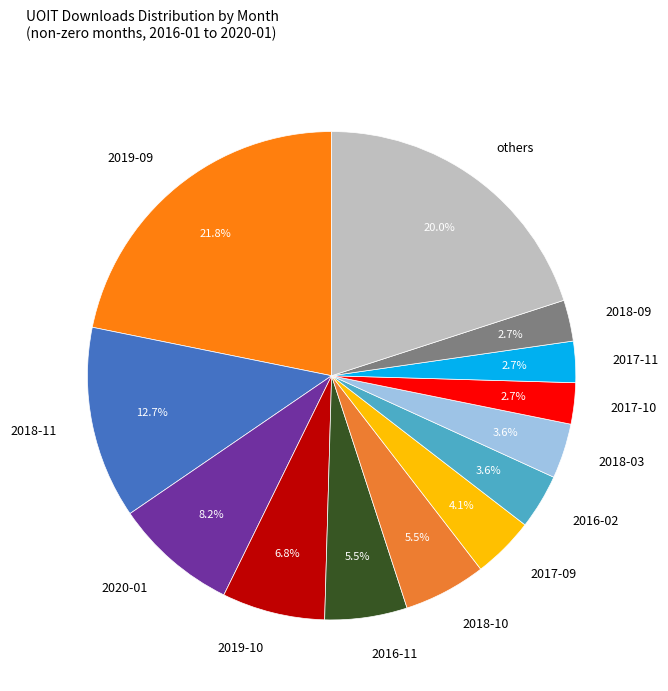

What percentage is NOT represented by 2017-09?

95.9%